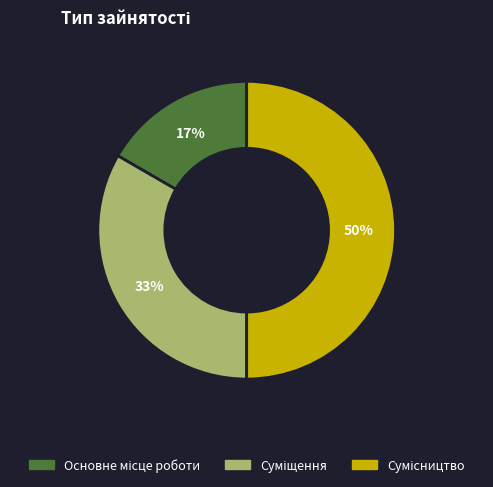

To the nearest percent, what is the average slice percentage?

33%